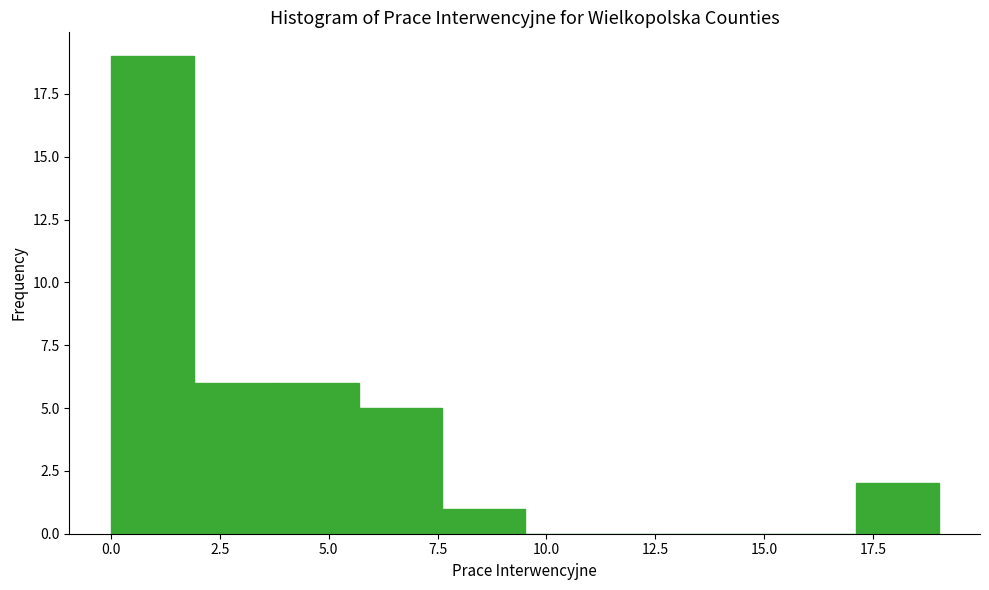

Read against the x-axis, roughly where is the centre of the tallest bar?

1.0